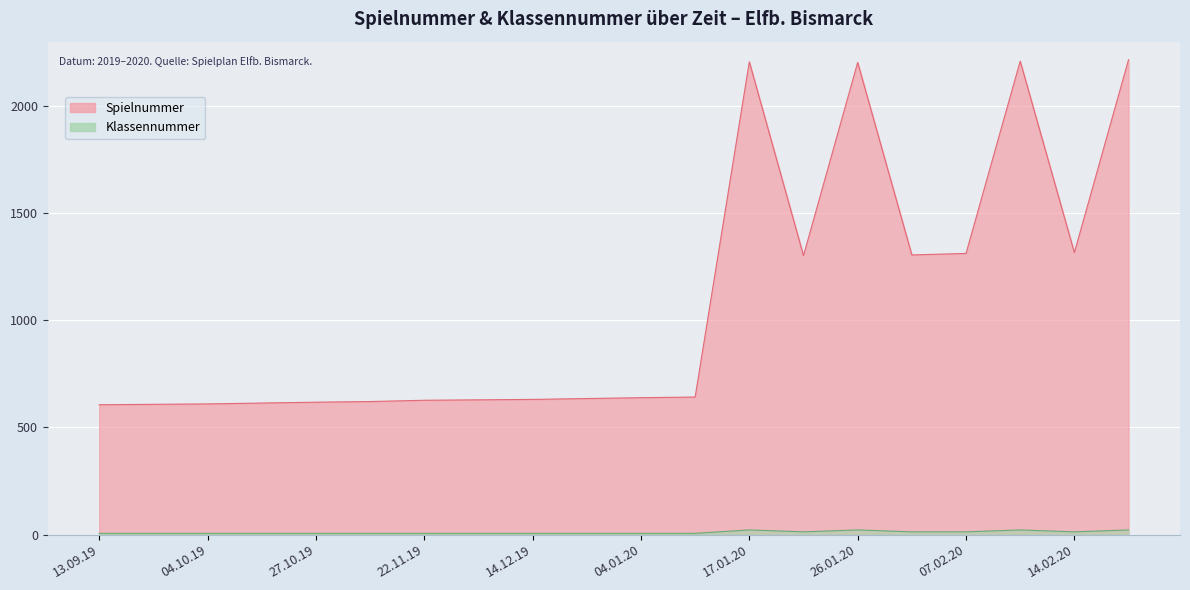

What is the spread (max minus min) of values at 17.01.20?

2184